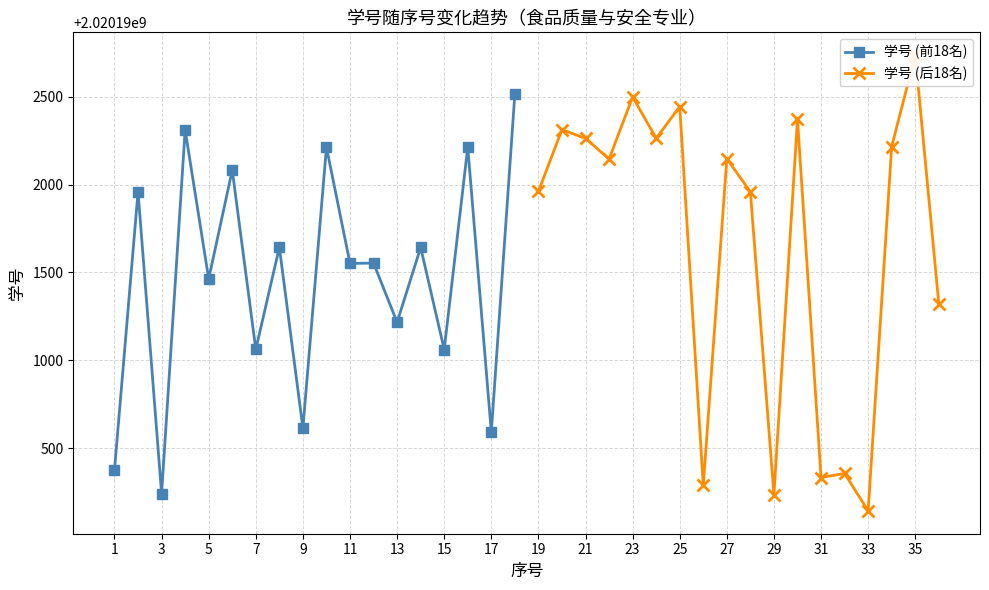

True or false: 学号 (前18名) has more than 1 interior local peaks.

True